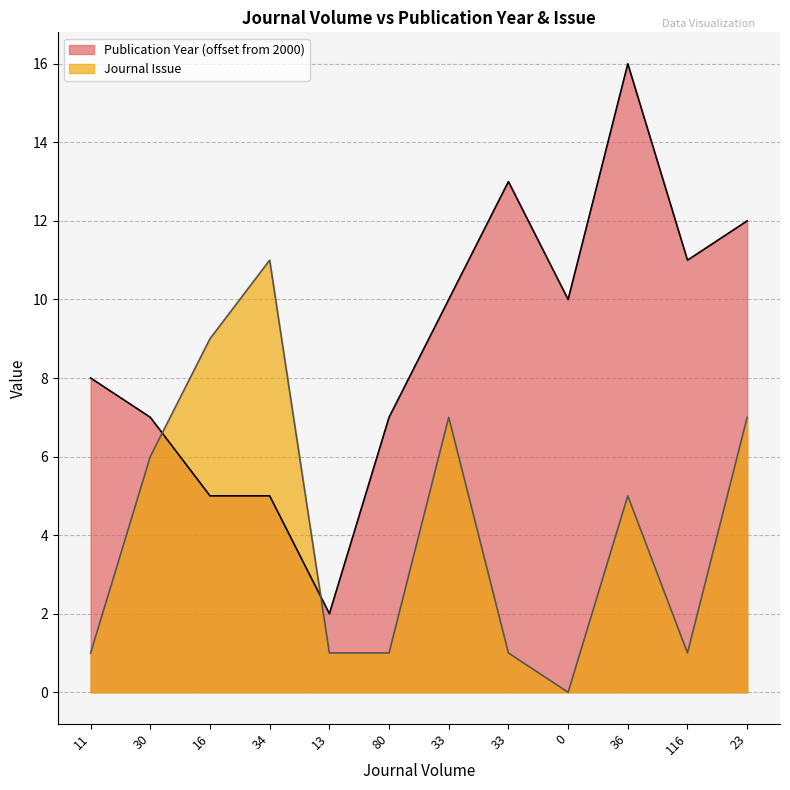

Reading left to right, transcribe all the data shown in this chart.

Publication Year: 8	7	5	5	2	7	10	13	10	16	11	12
Journal Issue: 1	6	9	11	1	1	7	1	0	5	1	7